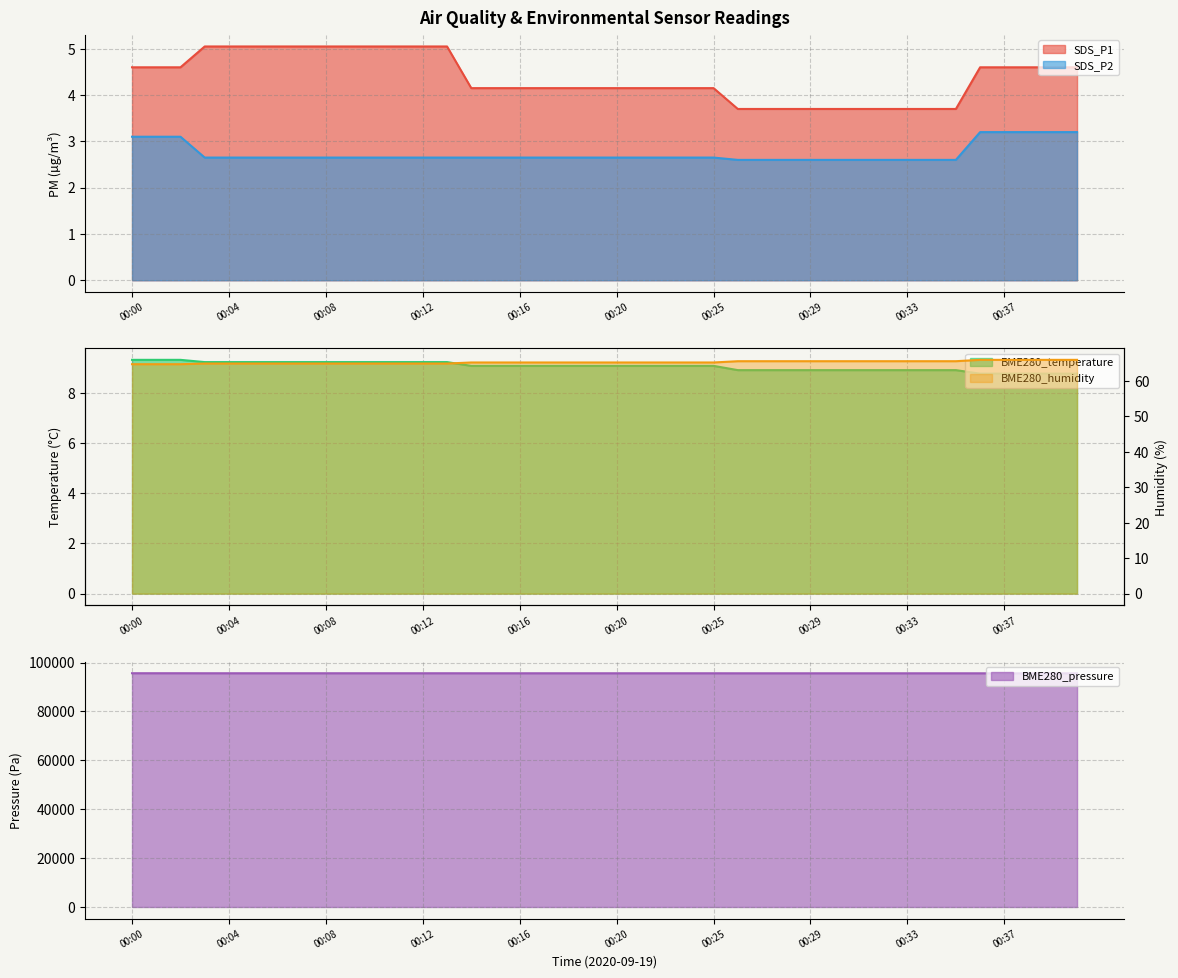

Which has a higher value, 00:08 or 00:07?

00:08